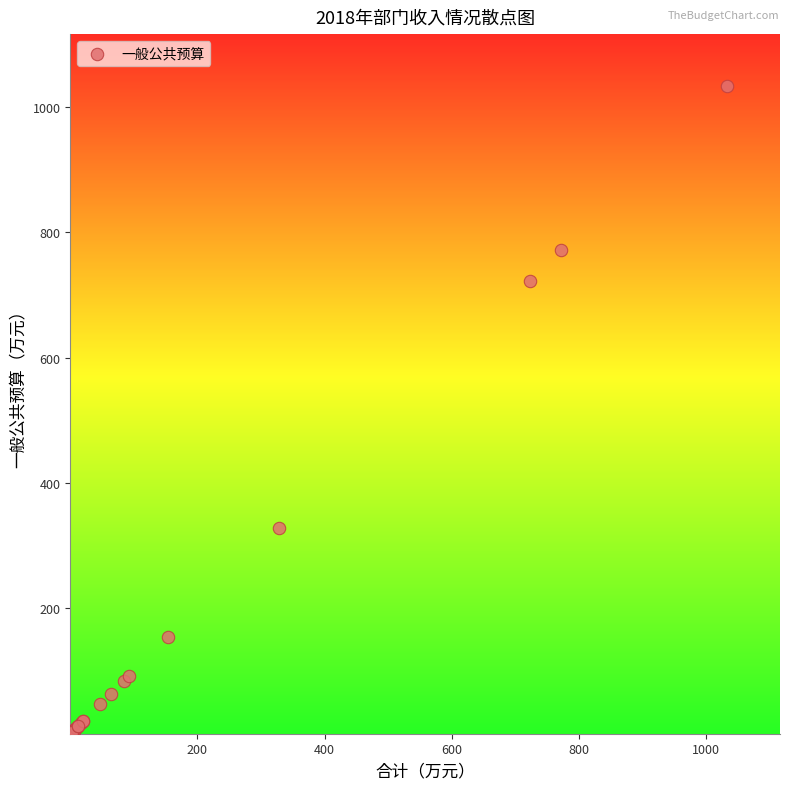

What Y value in the scatter plot is closest to 516?

327.6